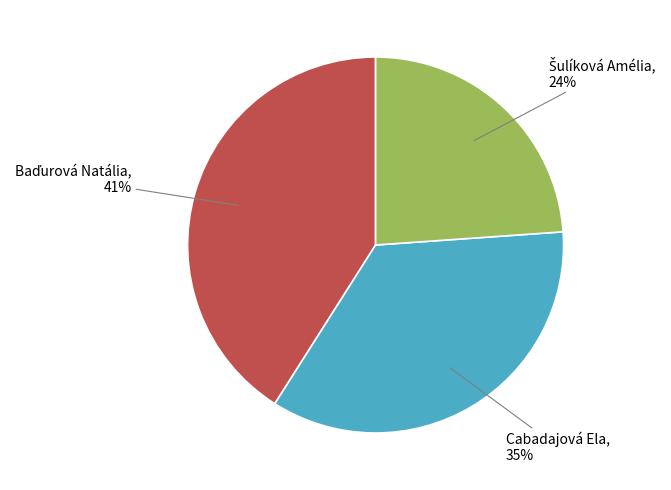

How many segments does this pie chart have?

3